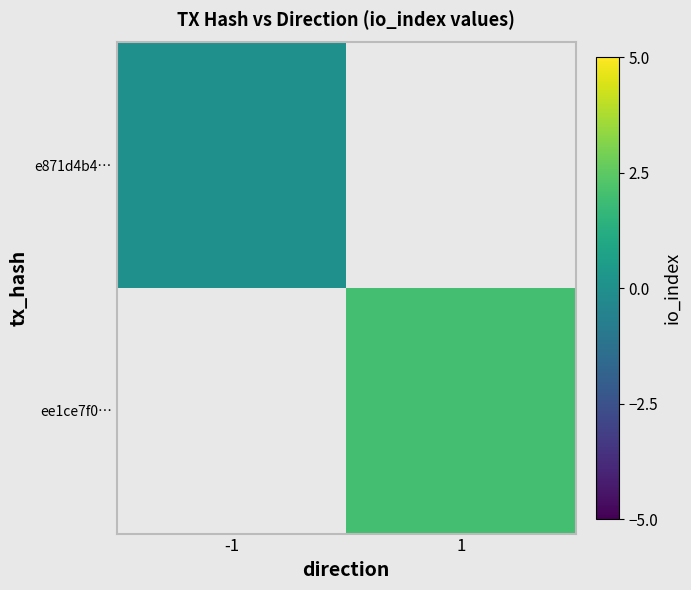

The value of ee1ce7f0… at 1 is 2.0. True or false?

True